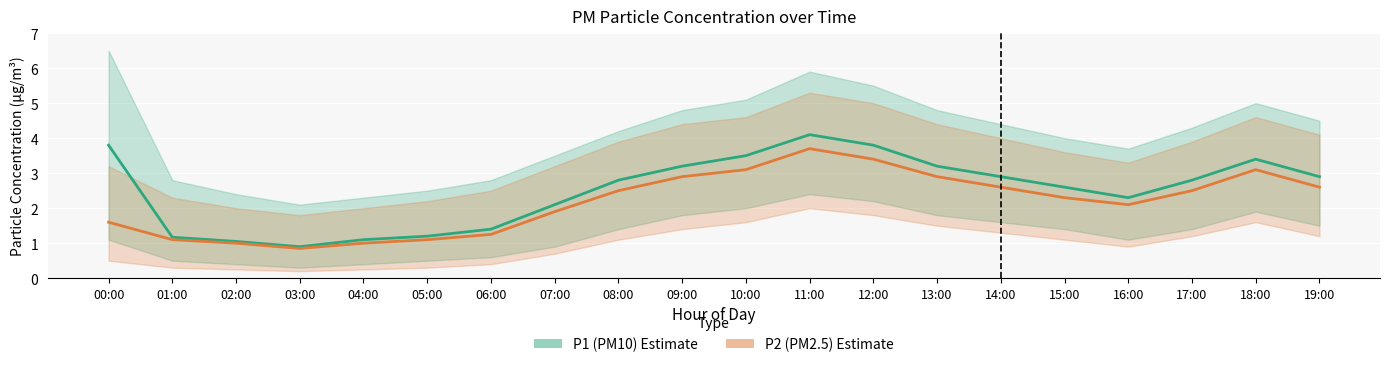

How many lines are shown in the chart?

2